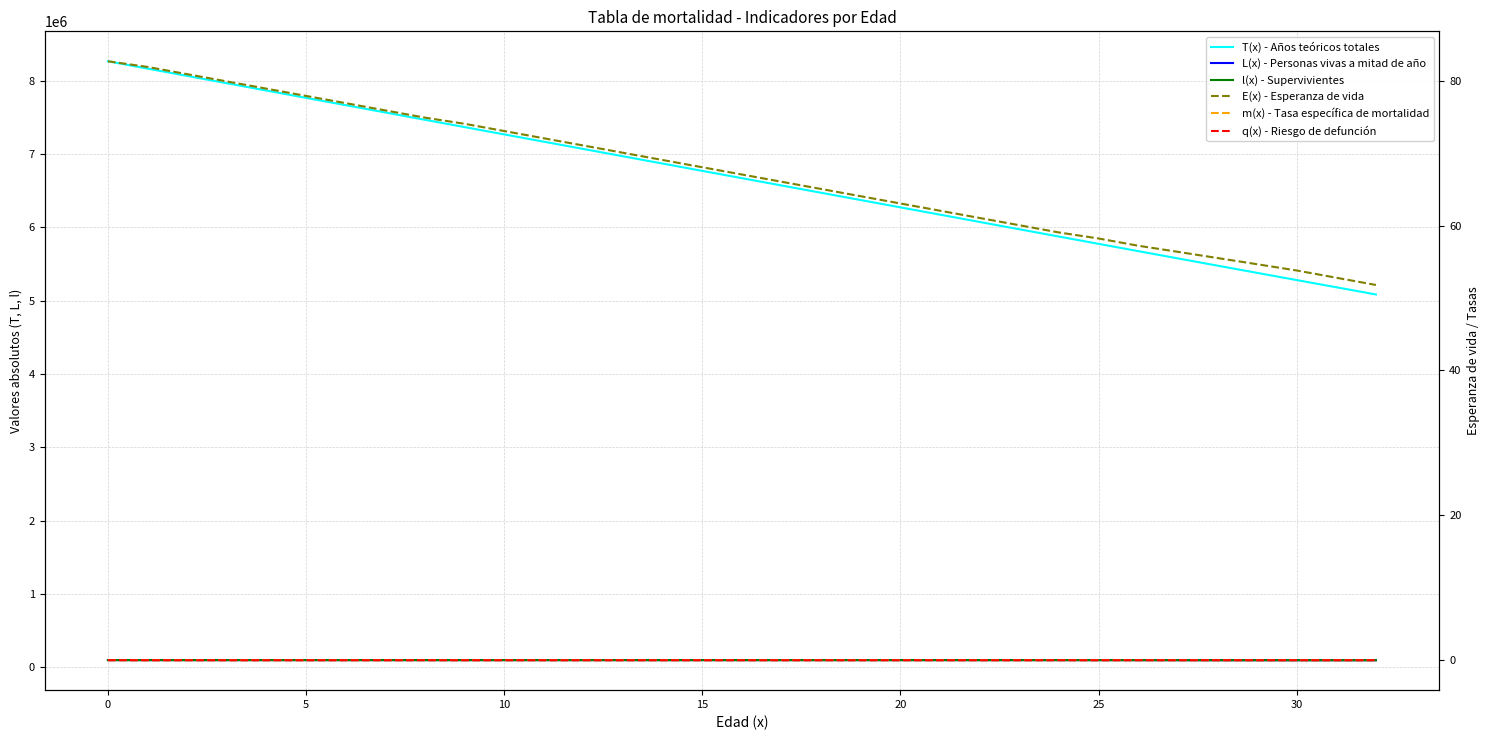

Is this an area chart (filled region under the line)?

No